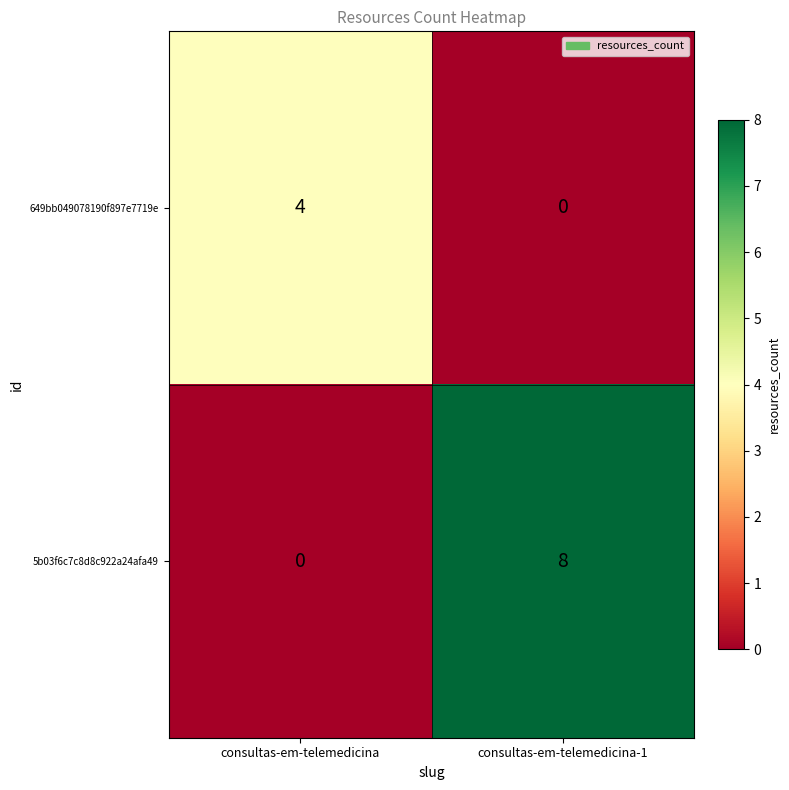

What is the difference between the 649bb049078190f897e7719e values at consultas-em-telemedicina and consultas-em-telemedicina-1?

4